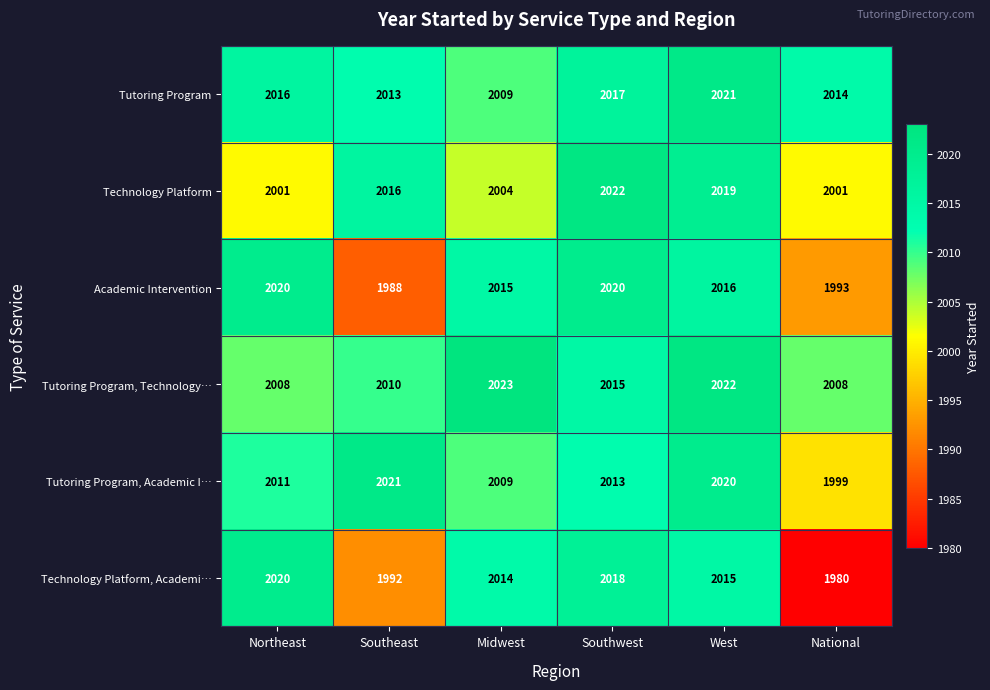

What is the difference between the highest and lowest values at Midwest?

19